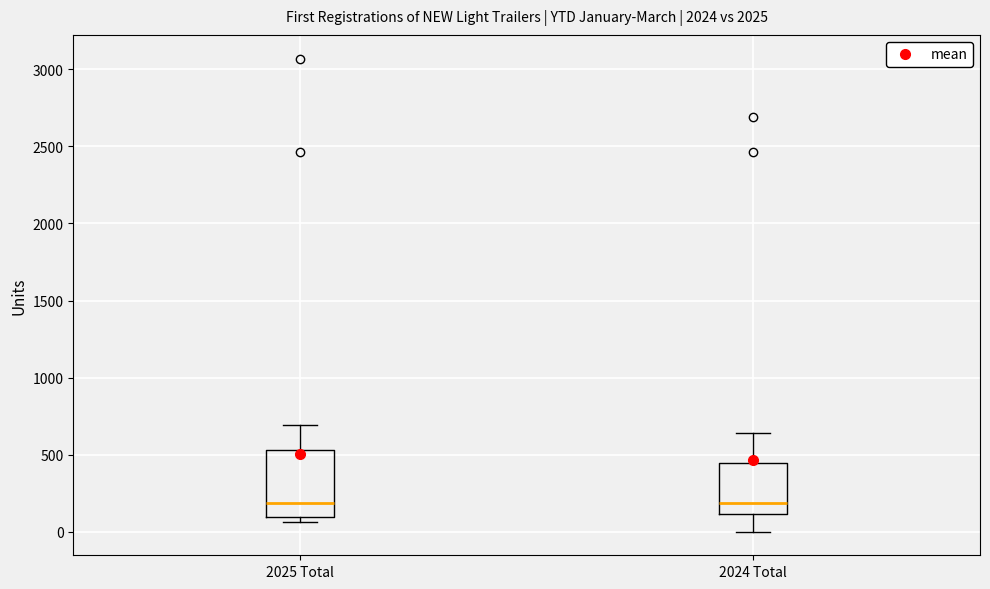

Where does the median line of the box for 2024 Total sit on the y-axis? The values are not printed on the chart, so give them approximately, as read against the axis.

200